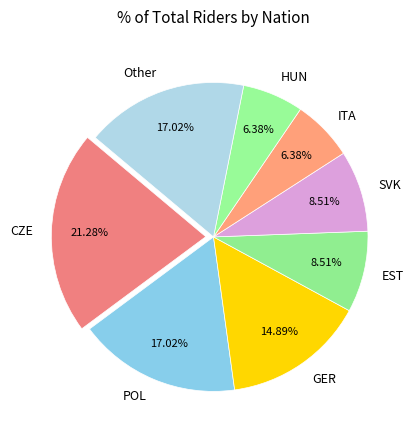

Which category has the biggest portion of the pie?

CZE